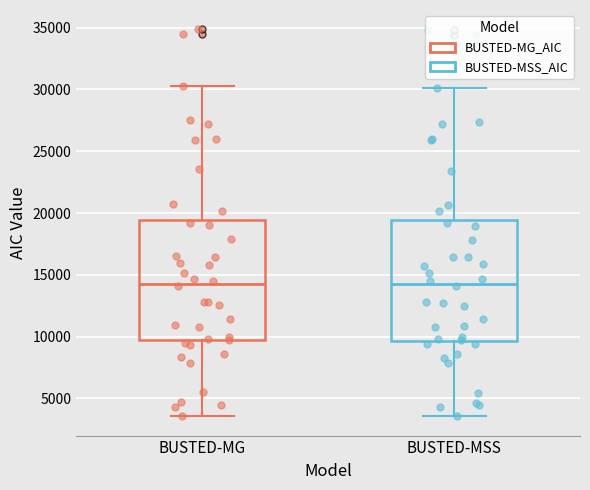

Where is the upper edge of the box for BUSTED-MG on the y-axis? The values are not printed on the chart, so give them approximately, as read against the axis.

19500